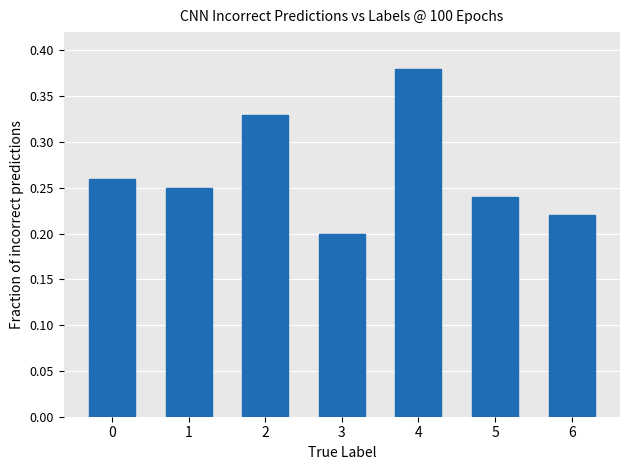

Are the bars horizontal?

No